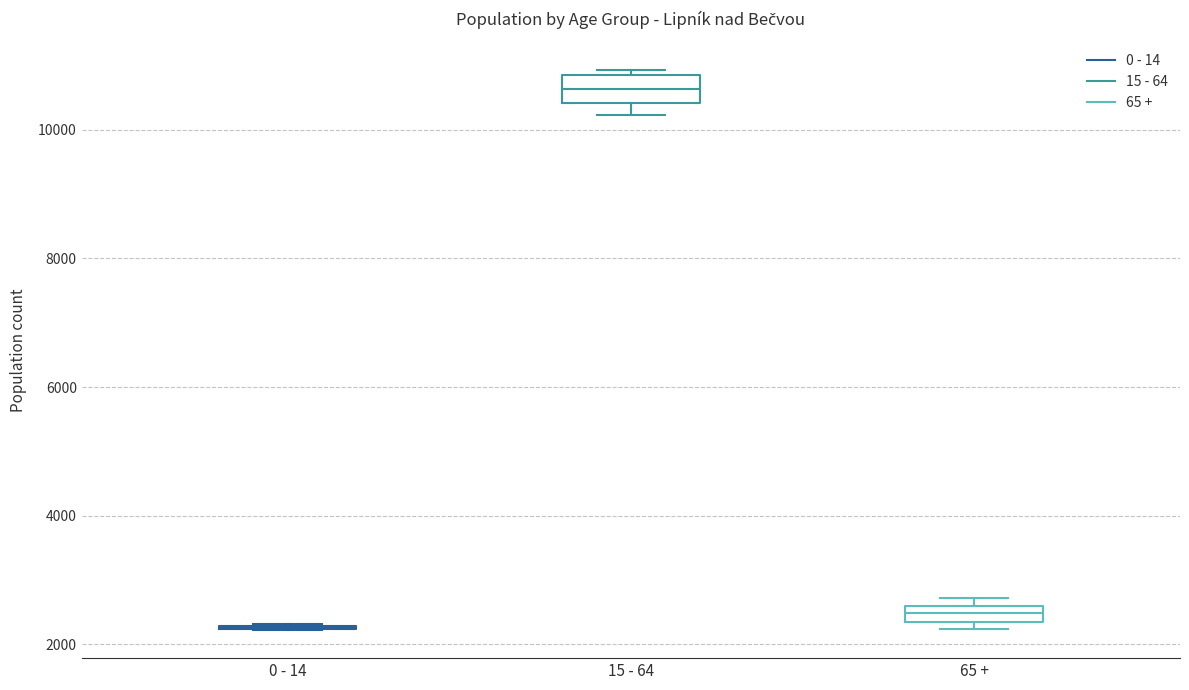

Where is the lower edge of the box for 15 - 64 on the y-axis? The values are not printed on the chart, so give them approximately, as read against the axis.

10400